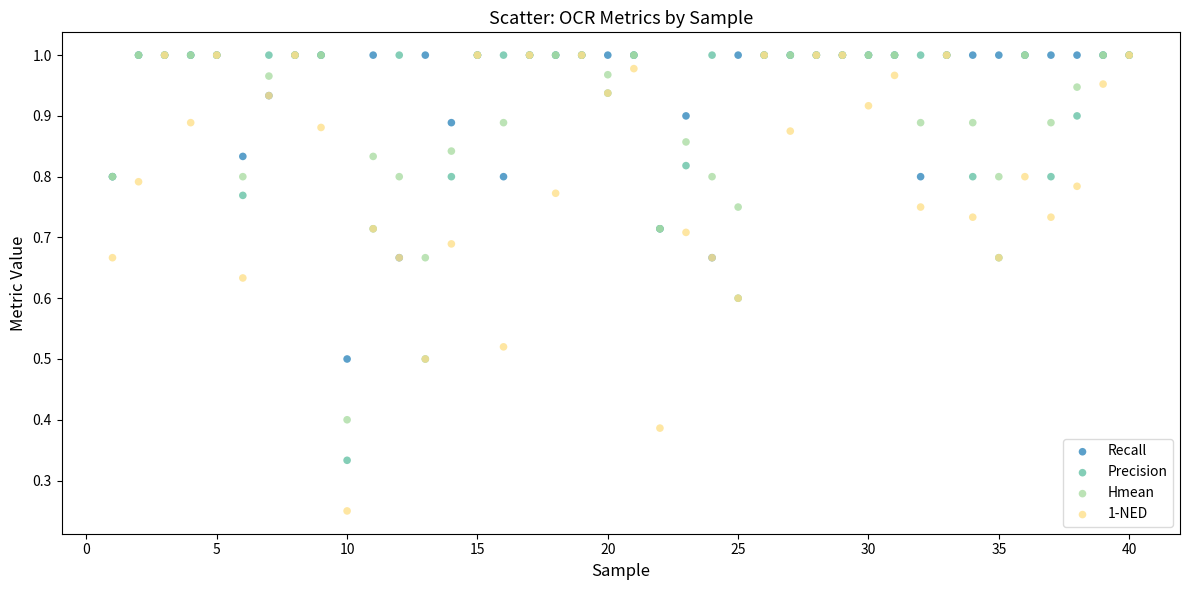

Which series reaches the minimum Y coordinate?

1-NED